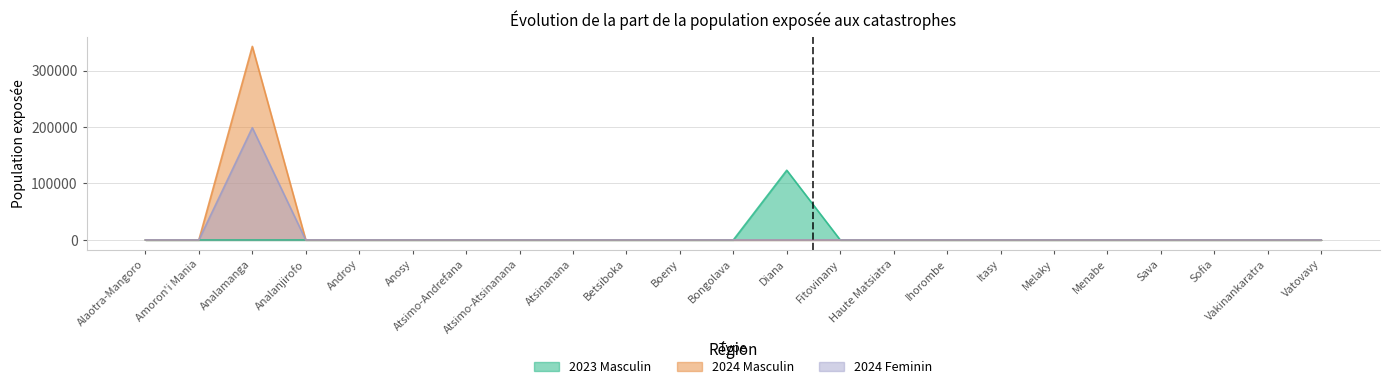

Which series has the largest total across all categories?

2024 Feminin